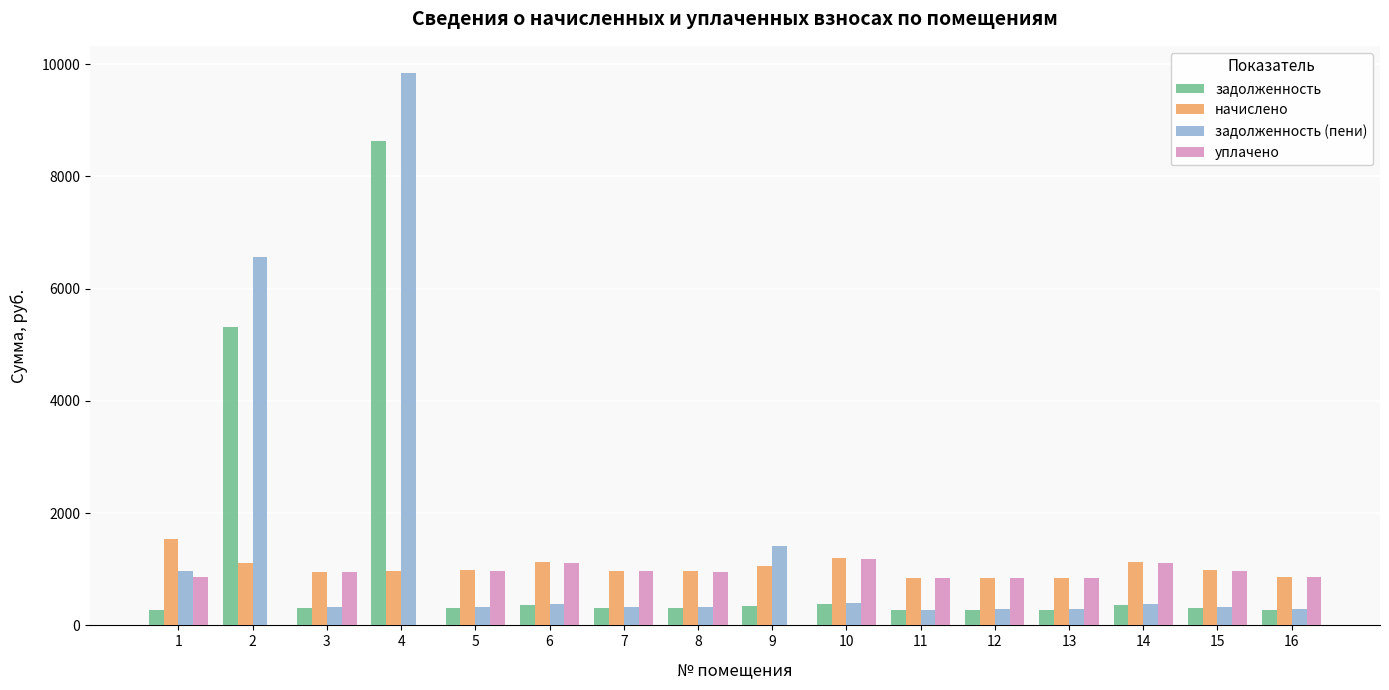

How many series are shown in this chart?

4